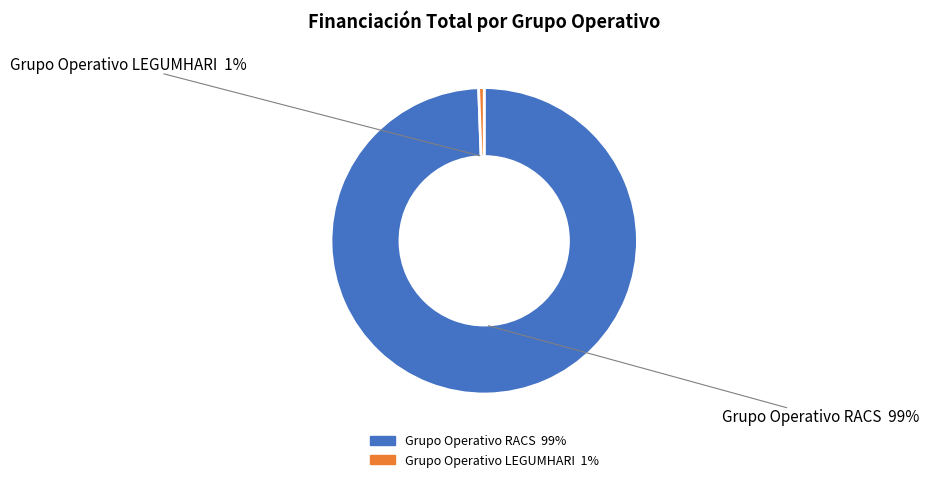

Which slice is the smallest?

Grupo Operativo LEGUMHARI